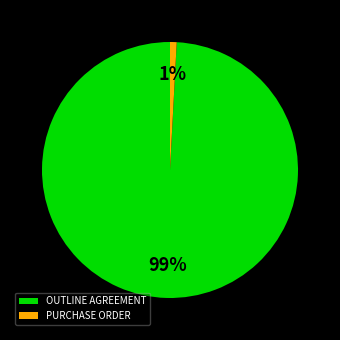

Which has a higher value, OUTLINE AGREEMENT or PURCHASE ORDER?

OUTLINE AGREEMENT